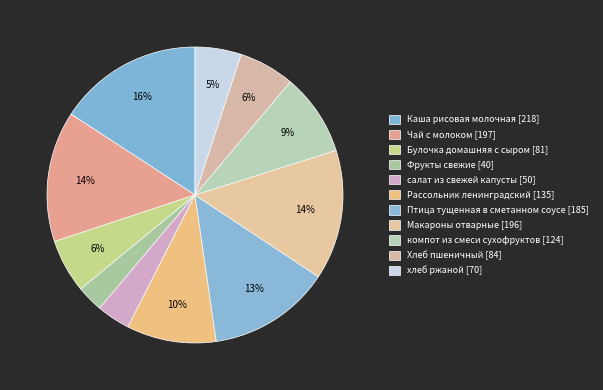

What percentage is the Рассольник ленинградский slice, to the nearest percent?

10%